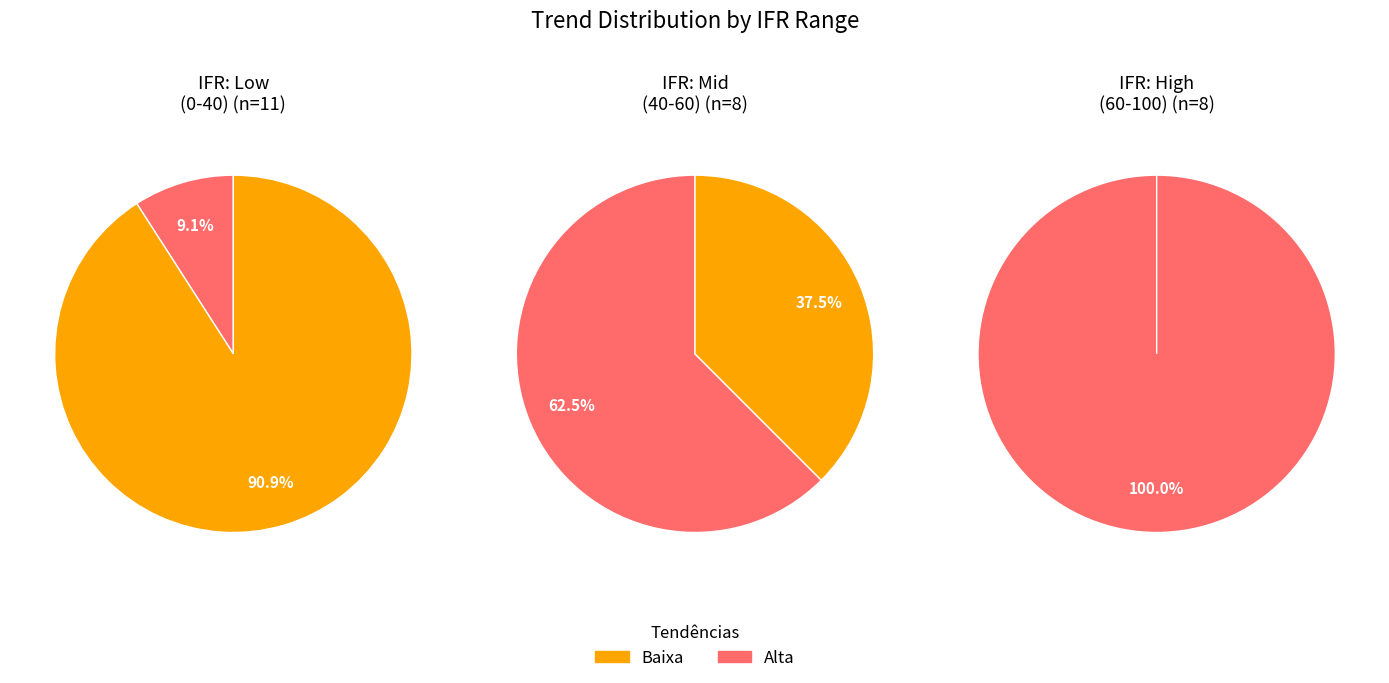

Is it true that TTEN3 is 14% of the pie?

False